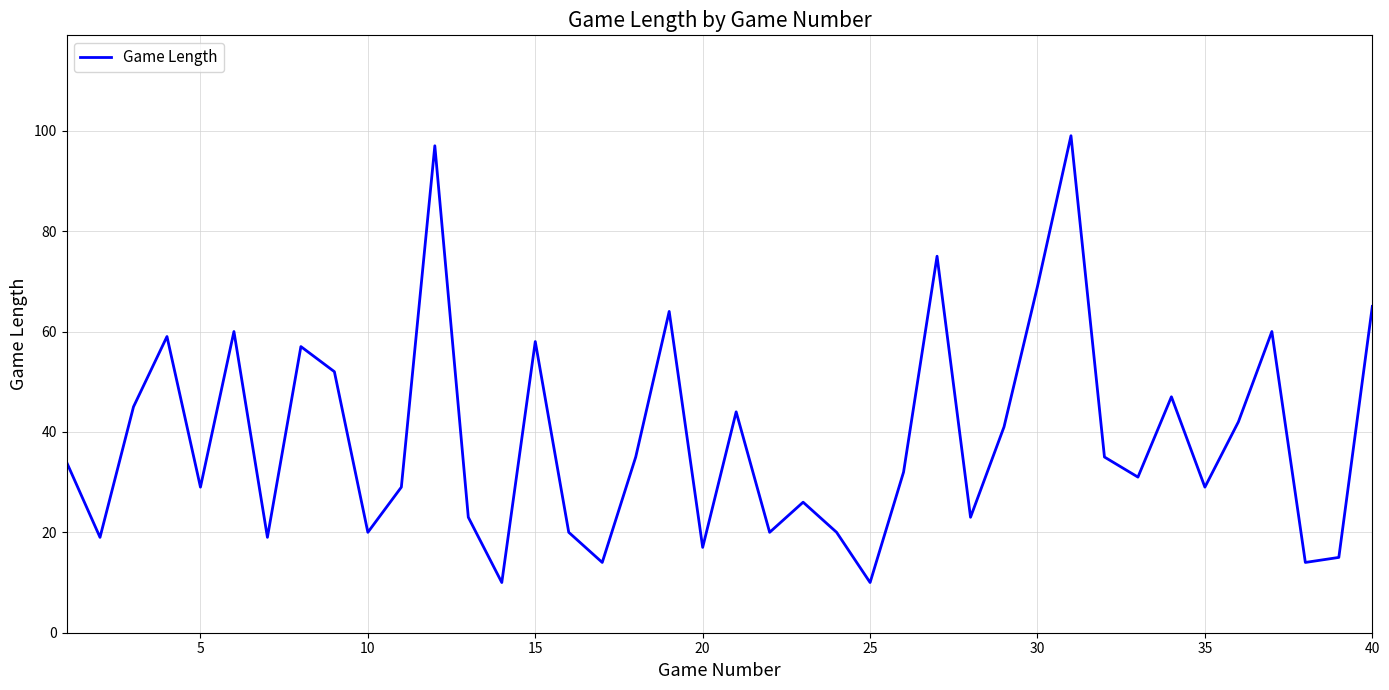

What is the greatest value displayed?

99